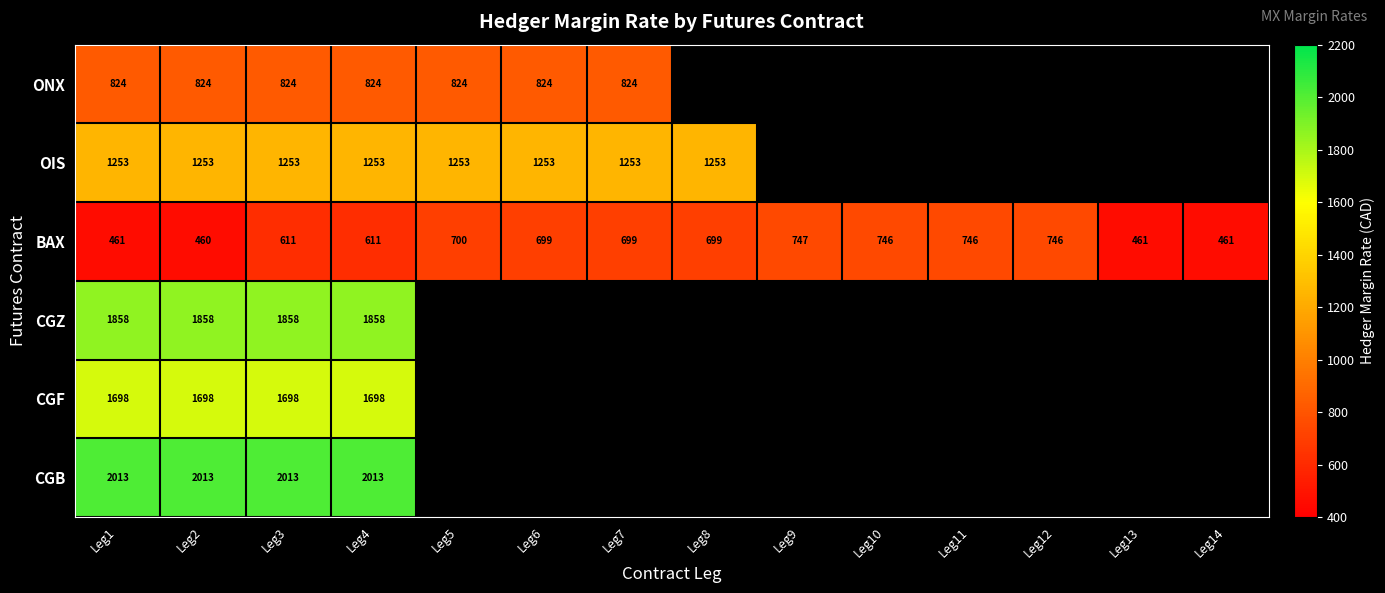

What is the average value of the BAX series?

632